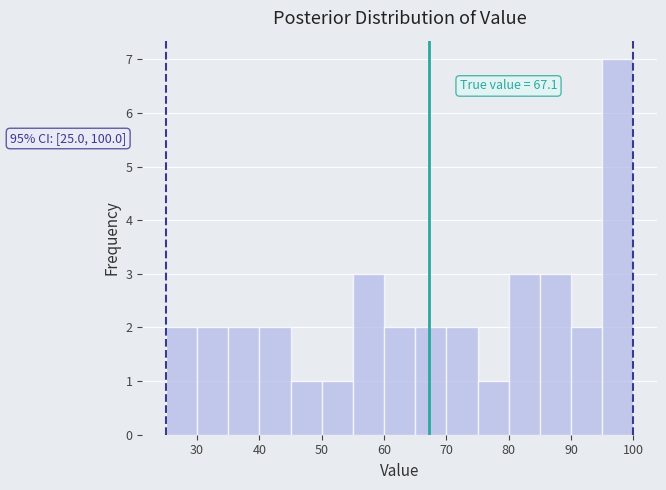

Which range on the x-axis has the tallest bar?

95 to 100